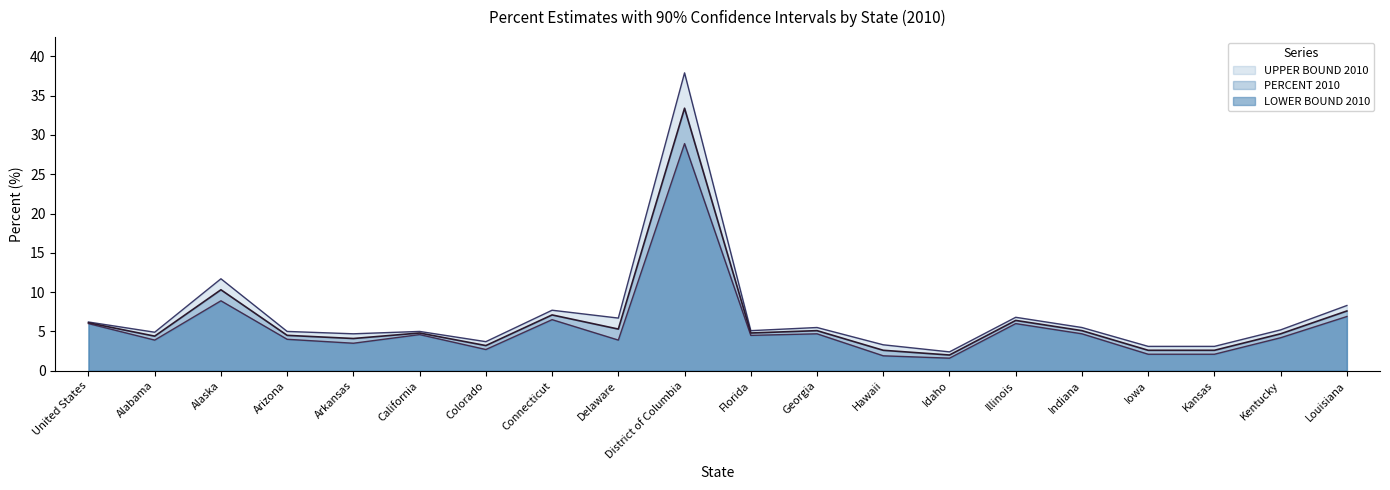

Reading right to left, extract all data points from this chart.

PERCENT 2010: 7.6	4.7	2.6	2.6	5.1	6.4	2.0	2.6	5.1	4.8	33.4	5.3	7.1	3.2	4.8	4.1	4.5	10.3	4.4	6.1
LOWER BOUND 2010: 6.9	4.2	2.1	2.1	4.7	6.0	1.6	1.9	4.7	4.5	28.9	3.9	6.5	2.7	4.6	3.5	4.0	8.9	3.9	6.0
UPPER BOUND 2010: 8.3	5.2	3.1	3.1	5.5	6.8	2.4	3.3	5.5	5.1	37.9	6.7	7.7	3.7	5.0	4.7	5.0	11.7	4.9	6.2